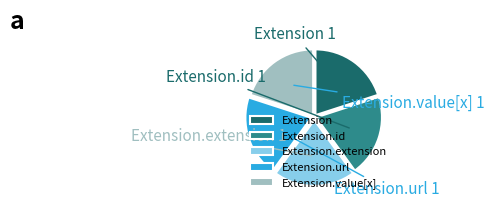

How many segments does this pie chart have?

5